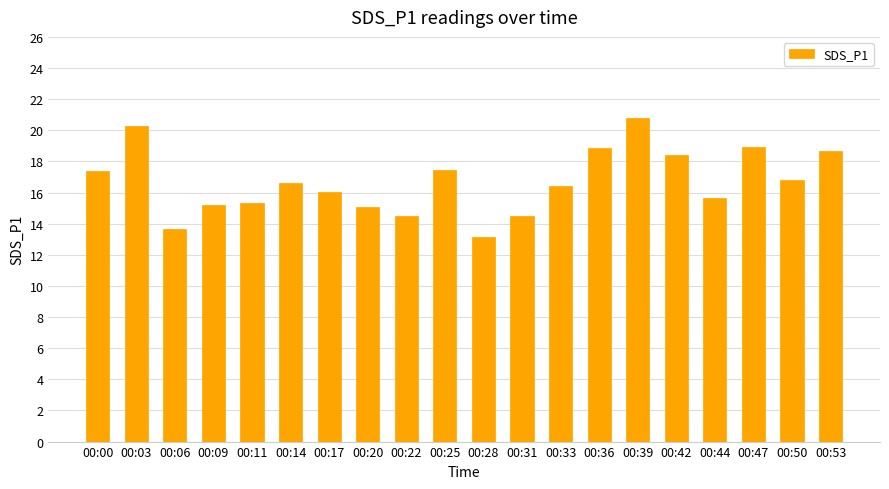

True or false: the data shows 7.4 at 00:28.

False